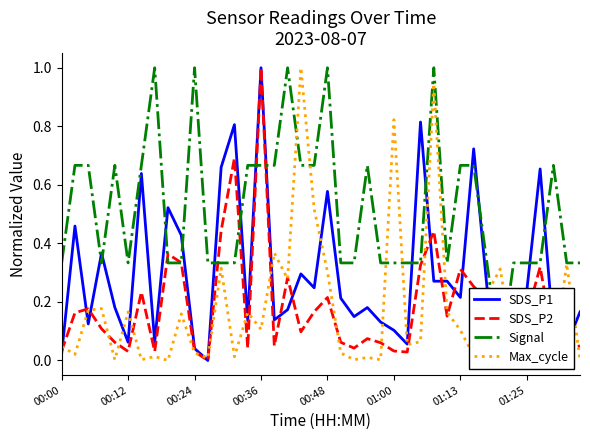

How many interior local peaks does the Signal series have?

8